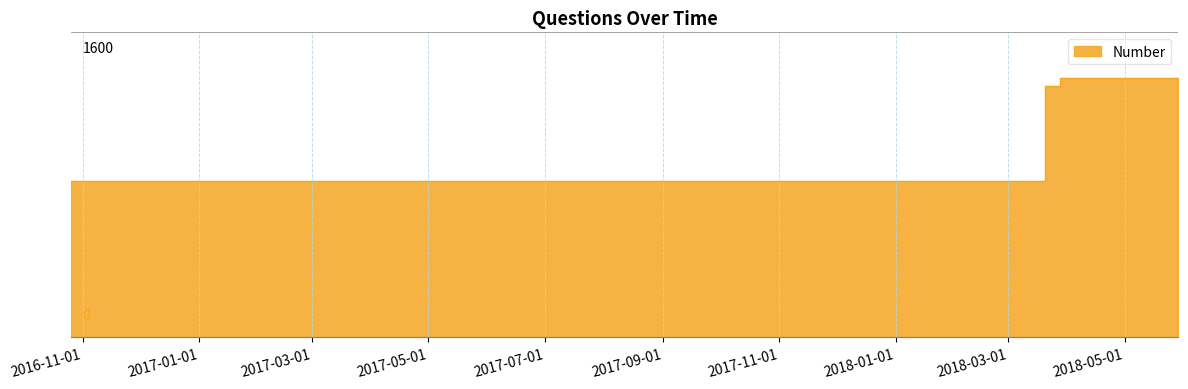

Between 2018-05-29 and 2018-03-20, which is larger?

2018-03-20